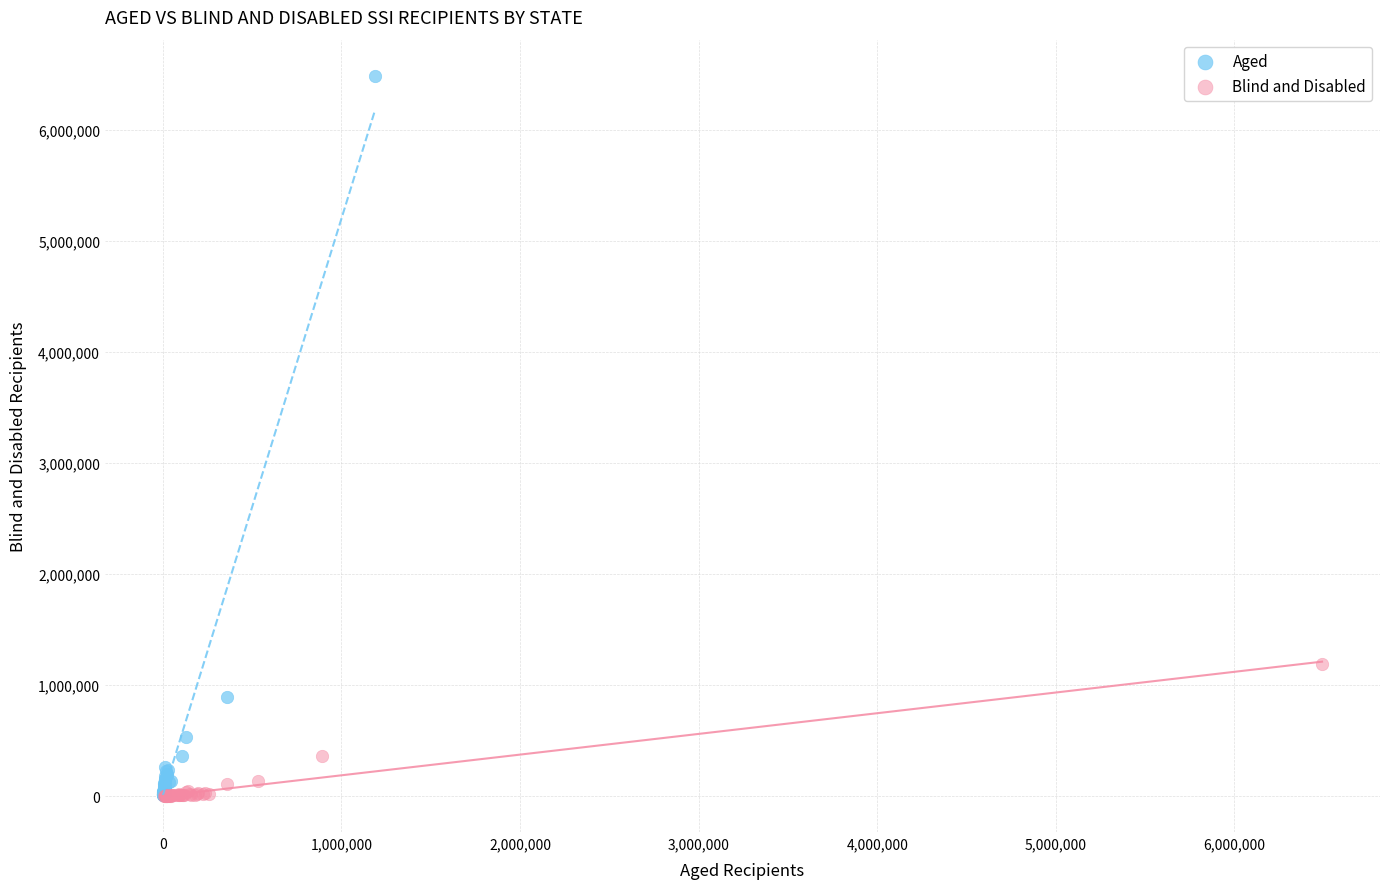

Which series has the largest Y range (max minus min)?

Aged